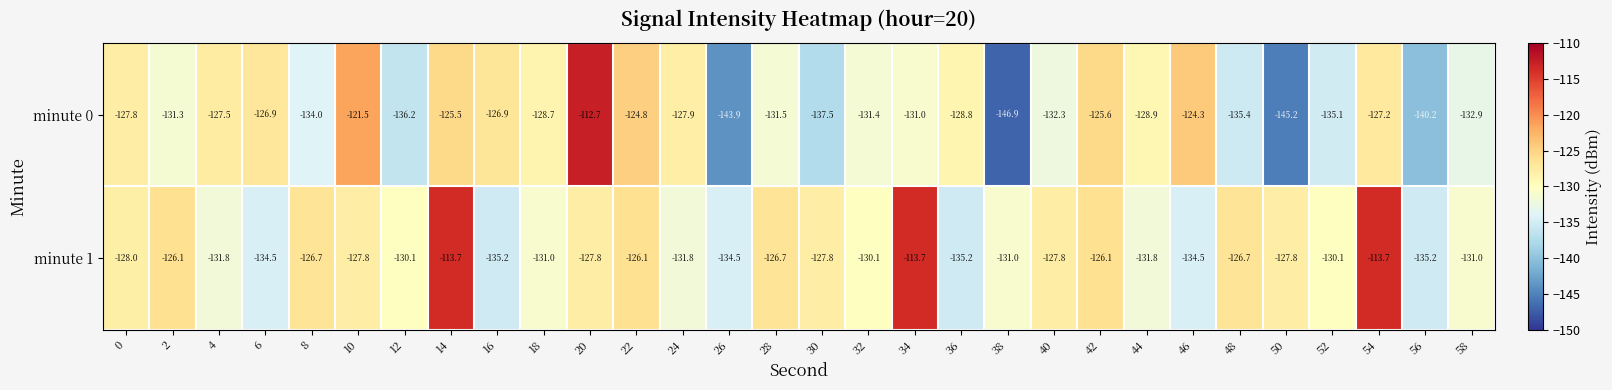

Rank the series by their average value, from highest to lowest.

minute 1, minute 0